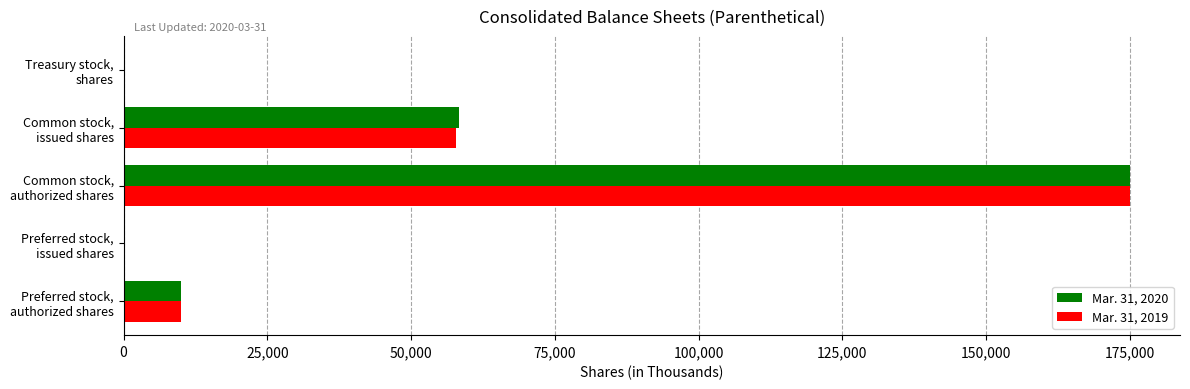

What are all the series names shown in the legend?

Mar. 31, 2020, Mar. 31, 2019